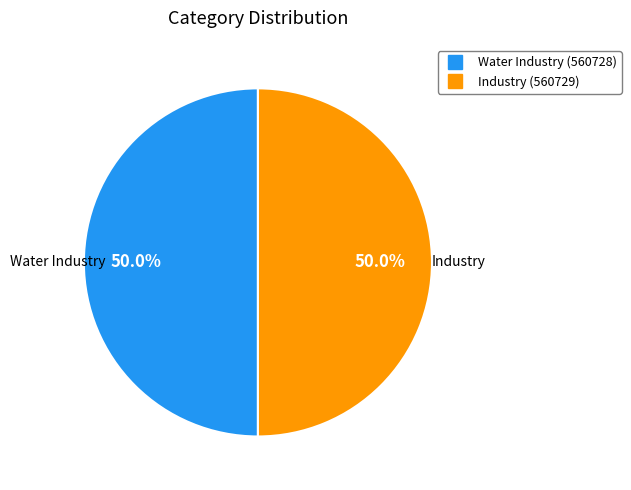

Is it true that Industry is 50% of the pie?

True